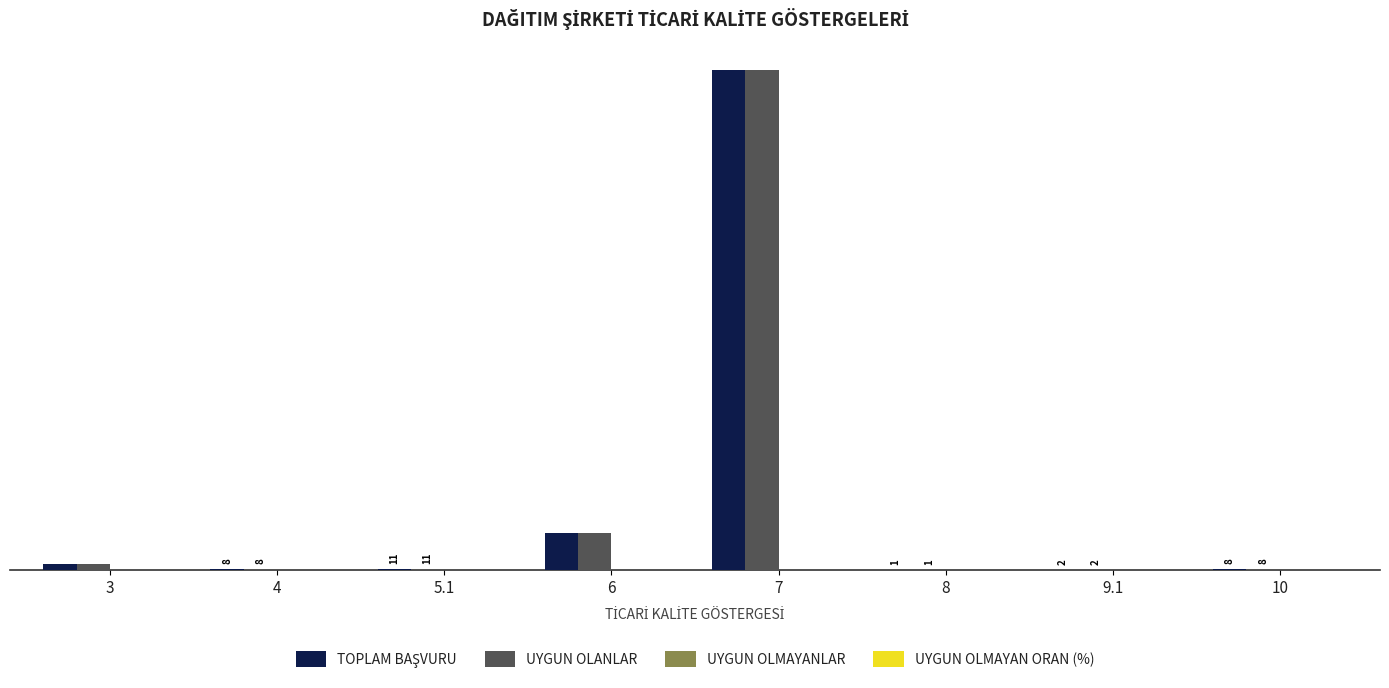

Where is UYGUN OLANLAR nearest to the value 2538?

6